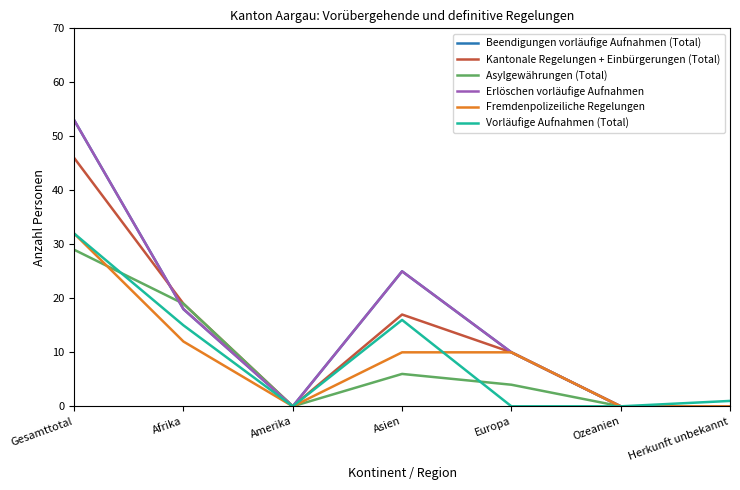

What is the label of the 6th point from the right?

Afrika